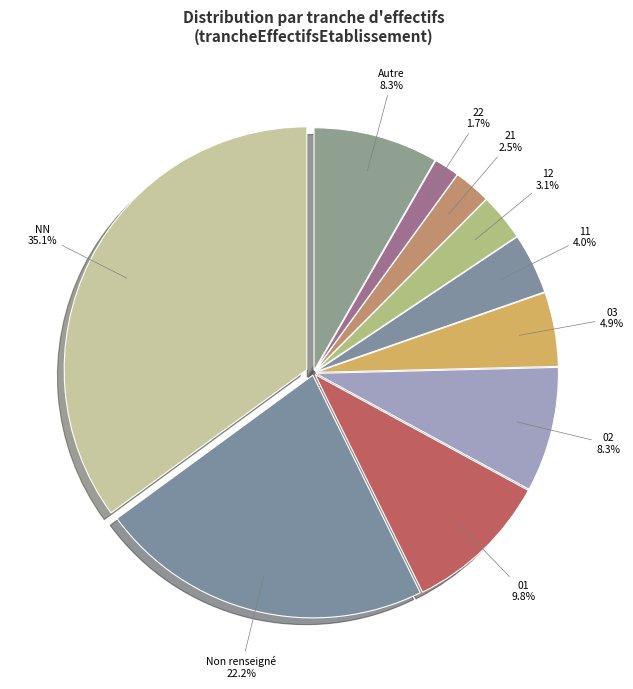

Count the number of slices in the pie.

10